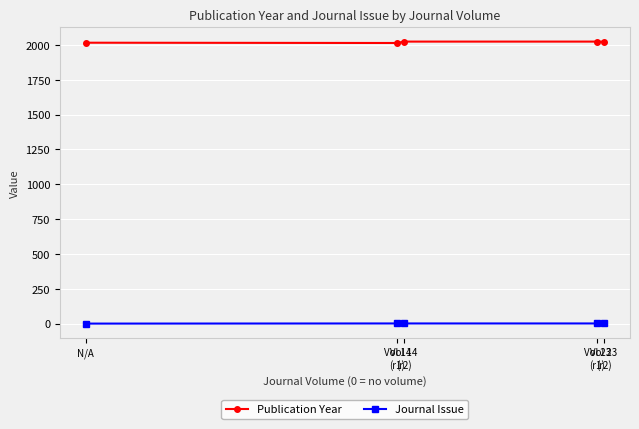

What is the sum of the Publication Year values at Vol 23
(r2) and Vol 14
(r2)?

4047